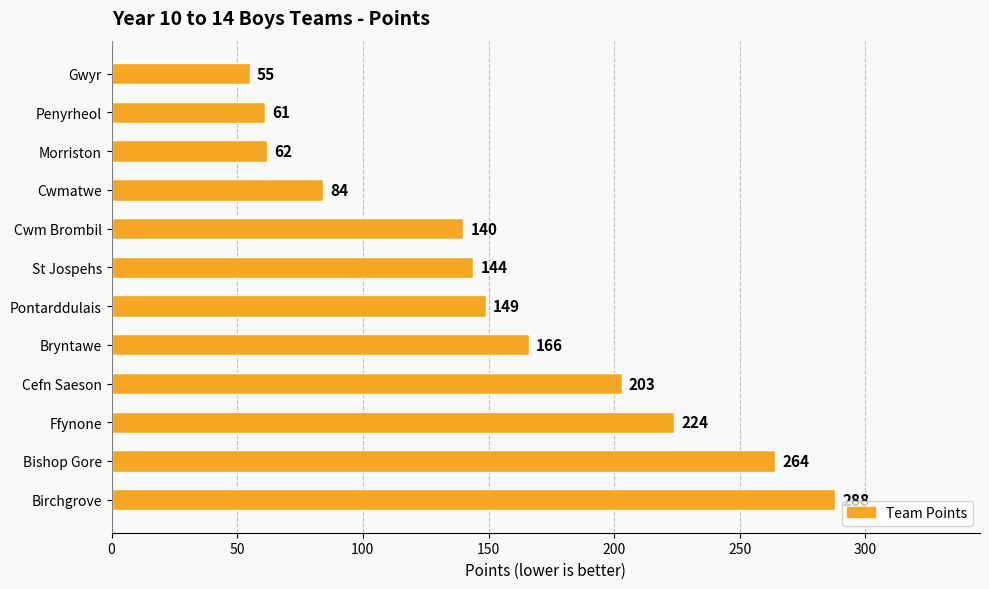

What is the change in value from Morriston to Birchgrove?

+226